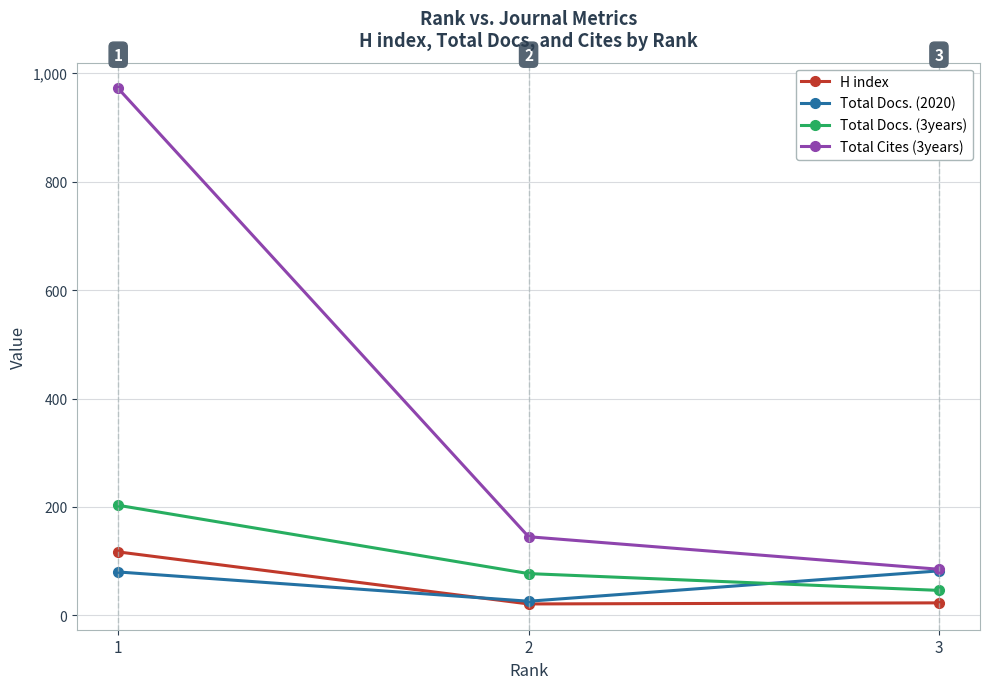

What is the value of the H index point at the 1st from the left?

117